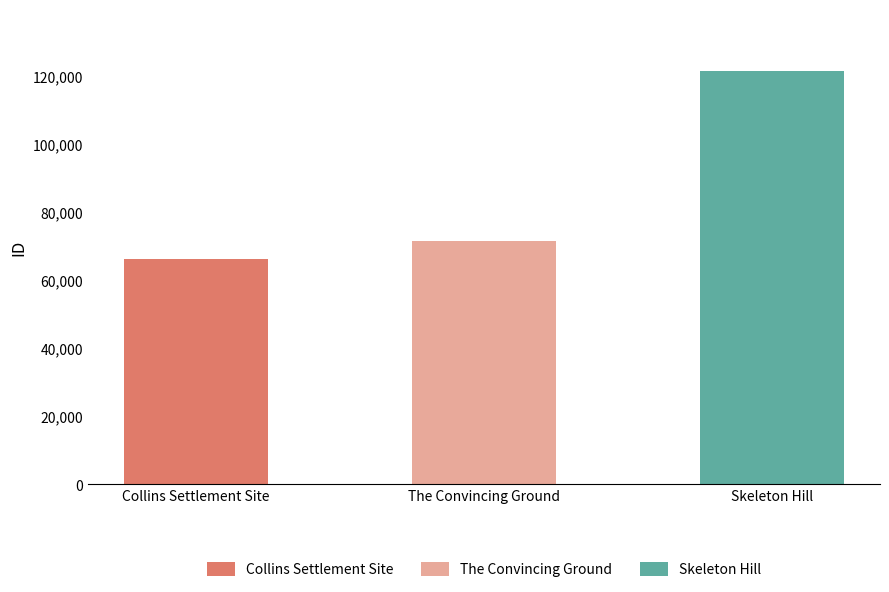

List the labels in order of value, largest first.

Skeleton Hill, The Convincing Ground, Collins Settlement Site